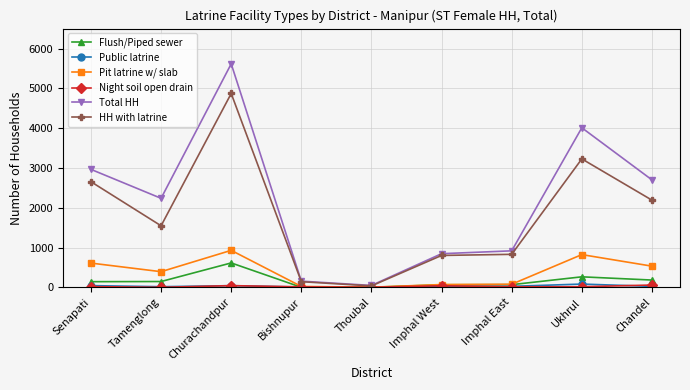

Is this an area chart (filled region under the line)?

No